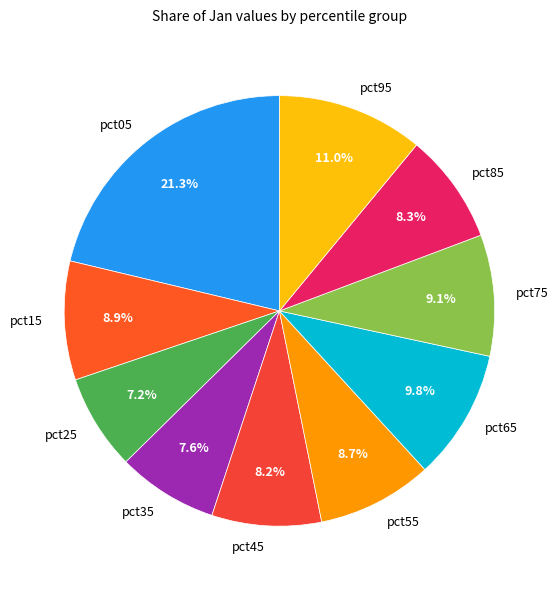

Between pct25 and pct05, which is larger?

pct05